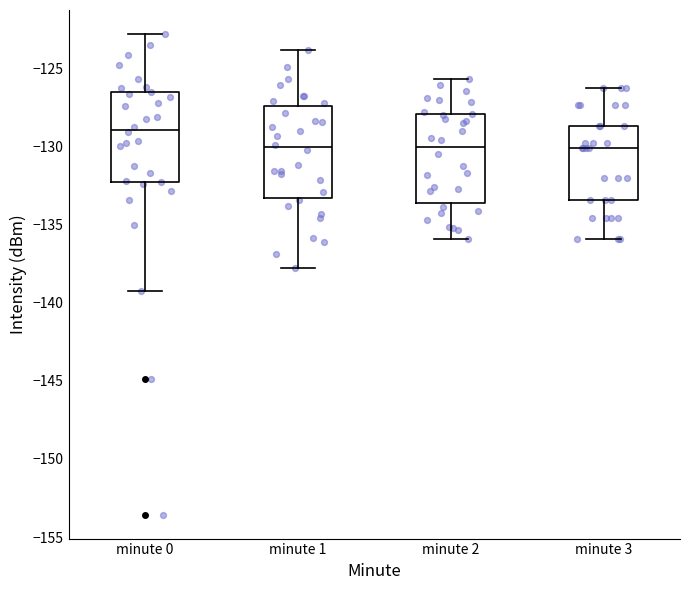

Where is the upper edge of the box for minute 0 on the y-axis? The values are not printed on the chart, so give them approximately, as read against the axis.

-126.5